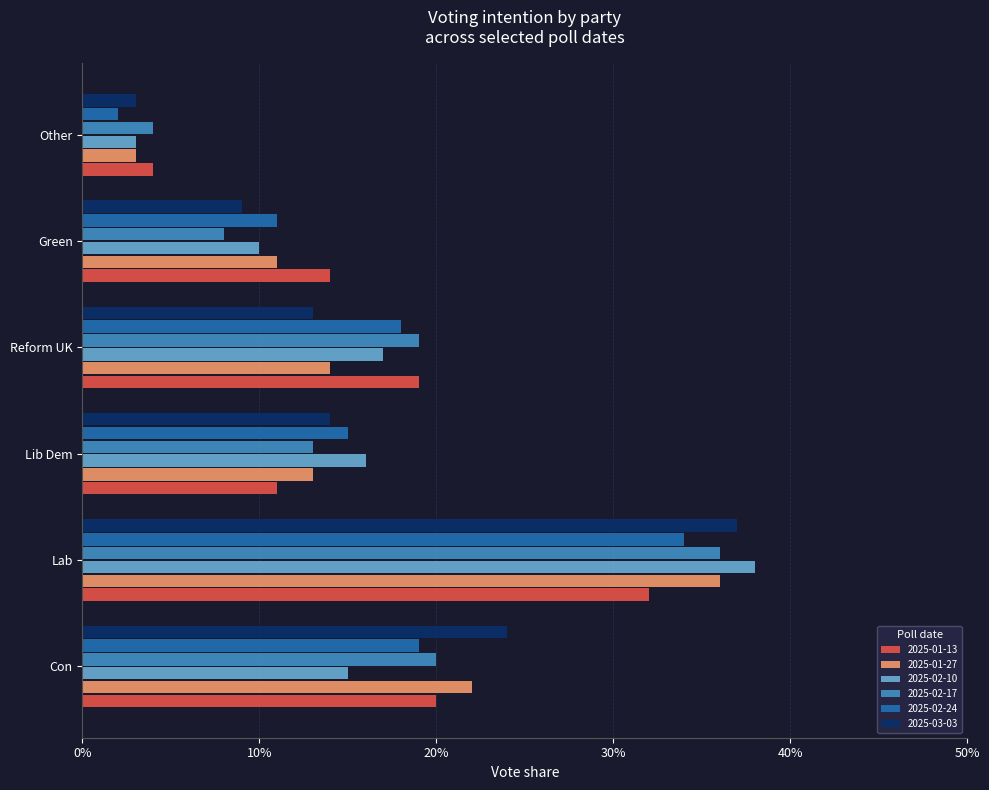

What are all the series names shown in the legend?

2025-01-13, 2025-01-27, 2025-02-10, 2025-02-17, 2025-02-24, 2025-03-03